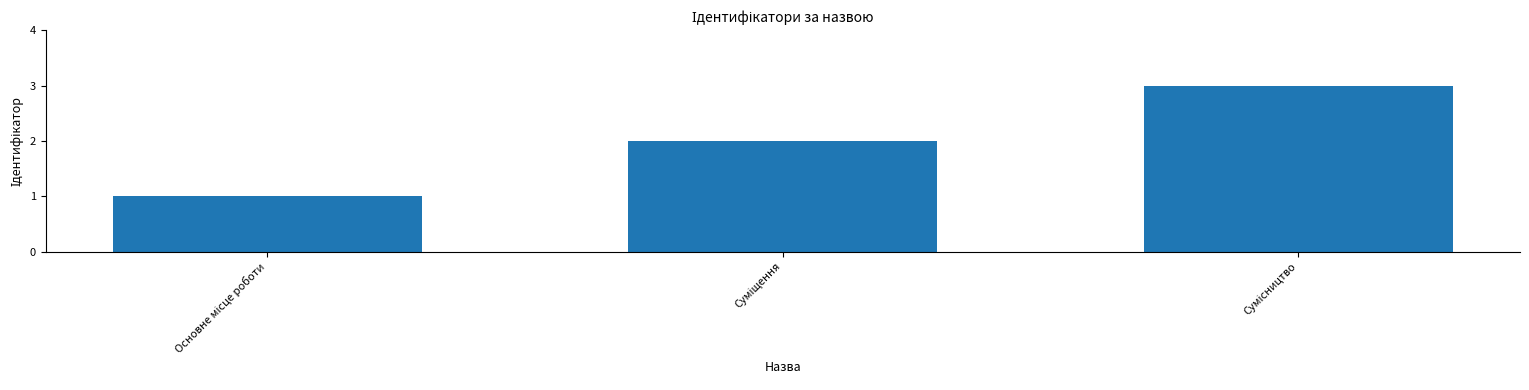

How many values are below 2?

1